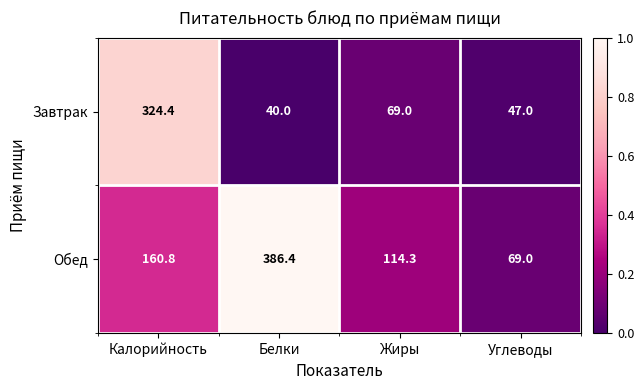

List the series in order of their overall mean, highest first.

Обед, Завтрак